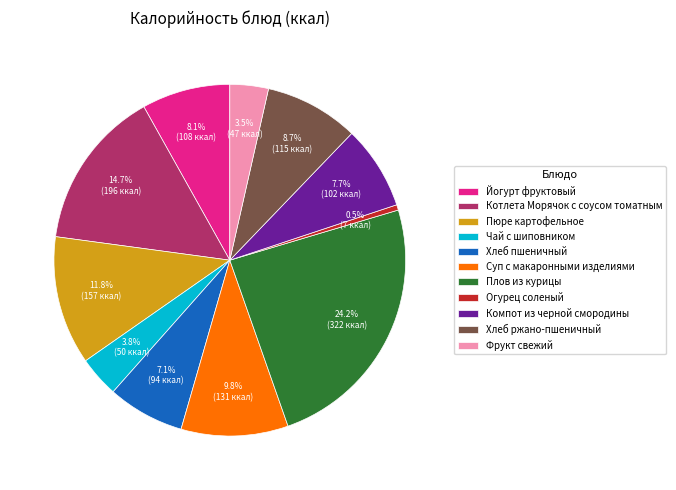

How many segments does this pie chart have?

11